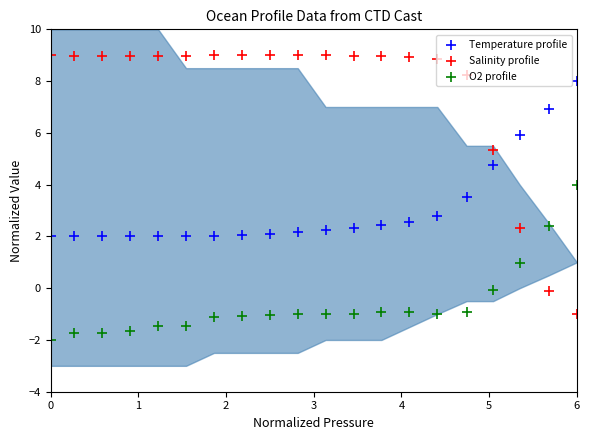

Which series has the largest Y range (max minus min)?

Salinity profile